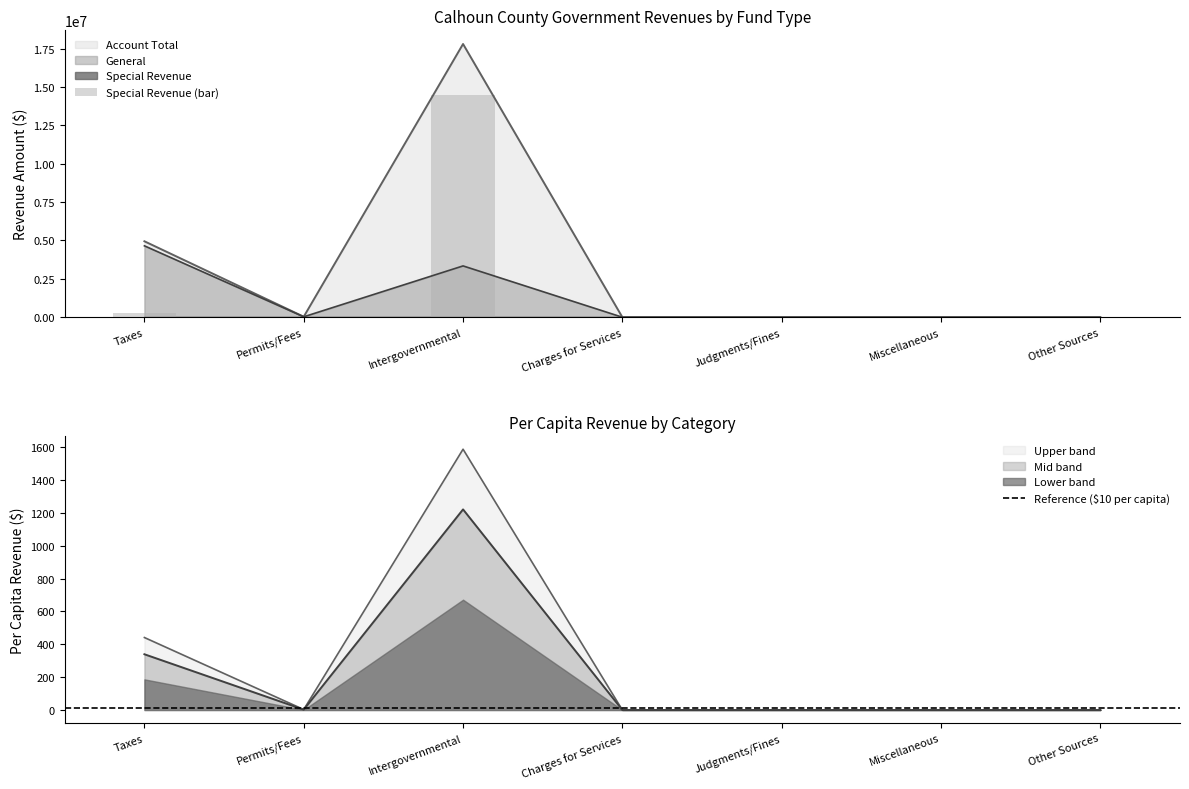

What is the label of the 1st bar from the right?

Other Sources